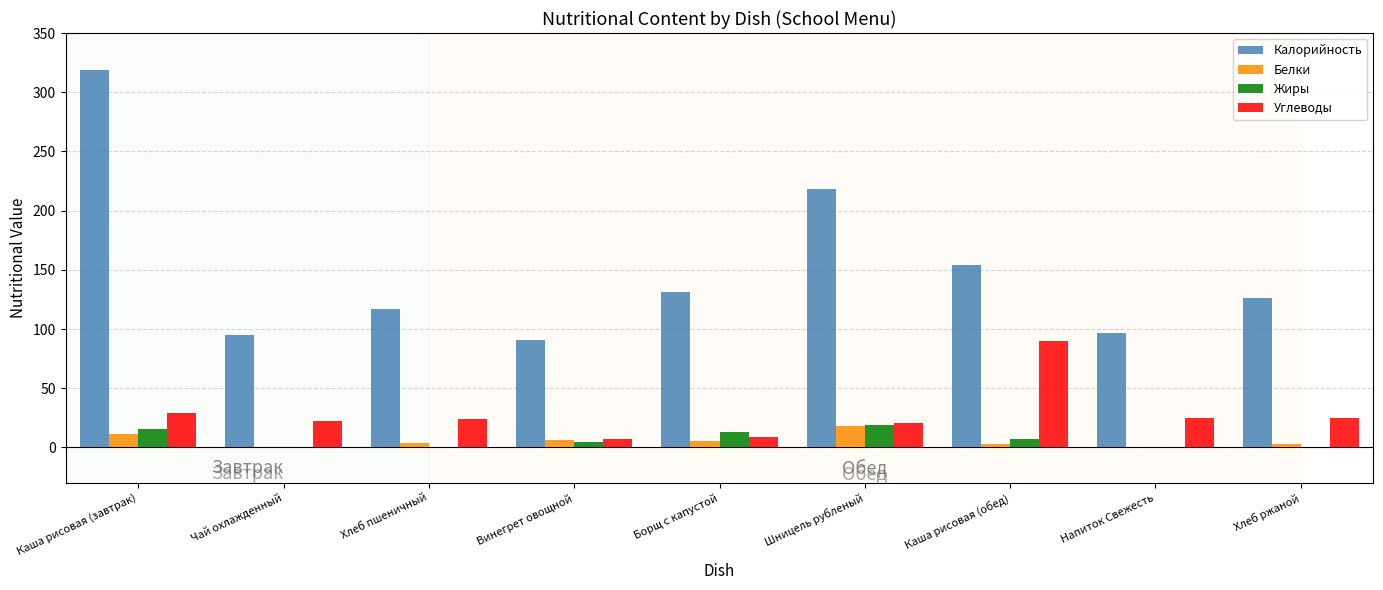

At which label does Калорийность first exceed 126?

Каша рисовая (завтрак)